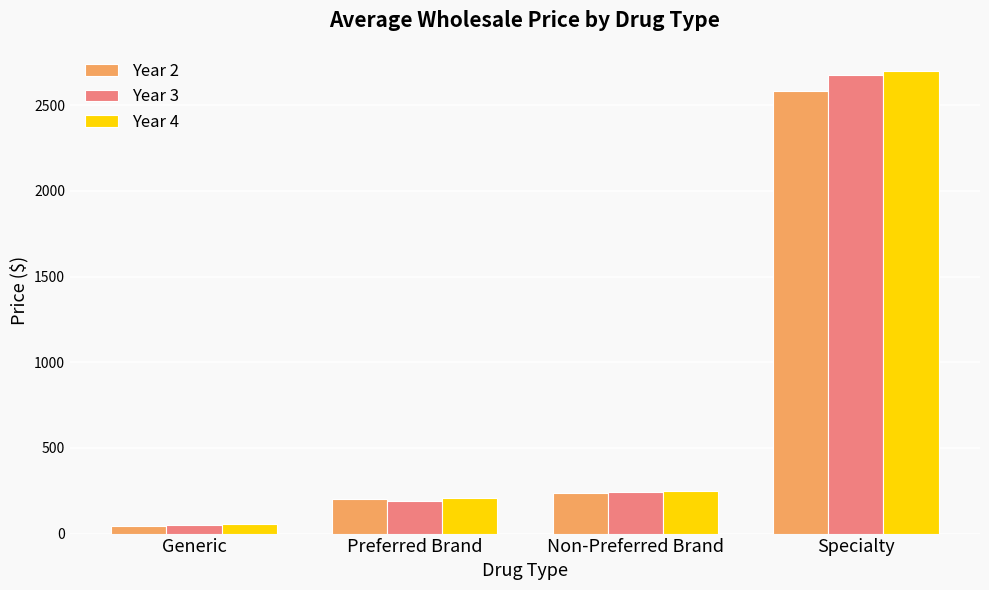

What is the value of the Year 3 bar at the 1st from the left?

50